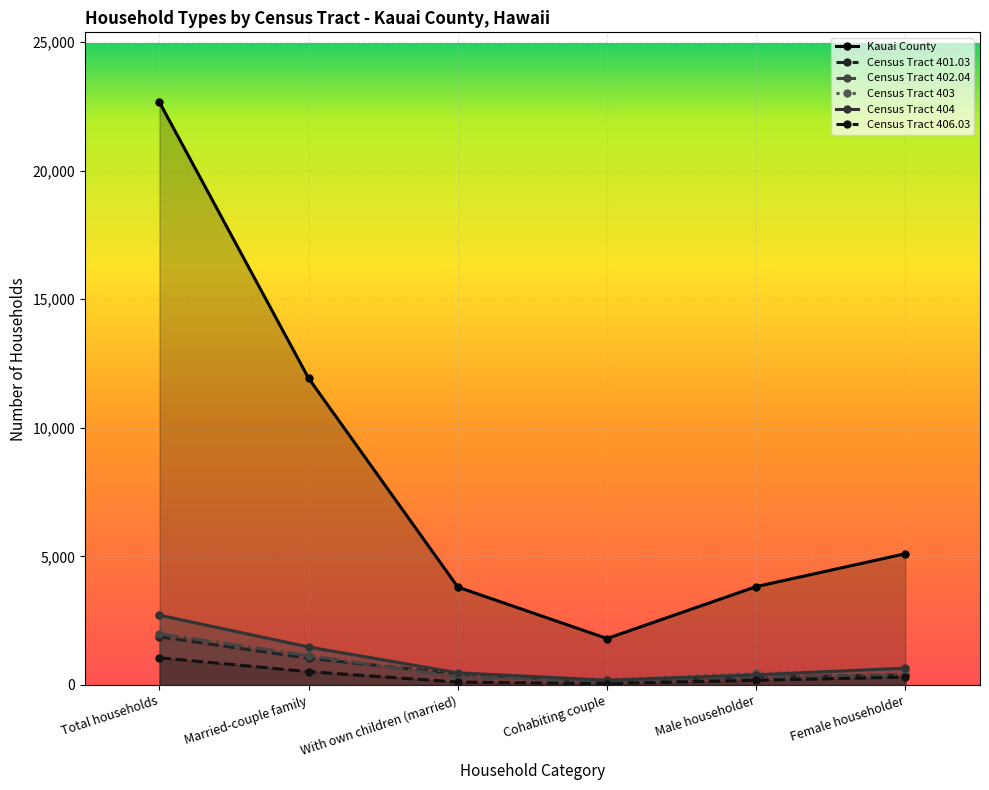

Which category has the highest value in the Census Tract 404 series?

Total households